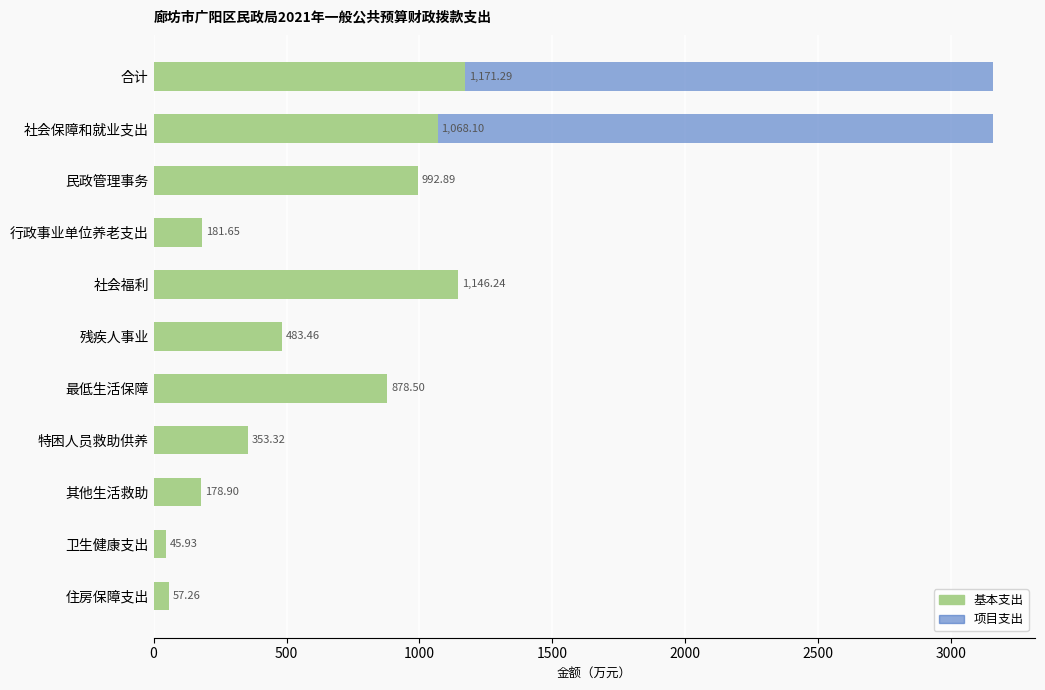

The value of 基本支出 at 卫生健康支出 is 14.3. True or false?

False